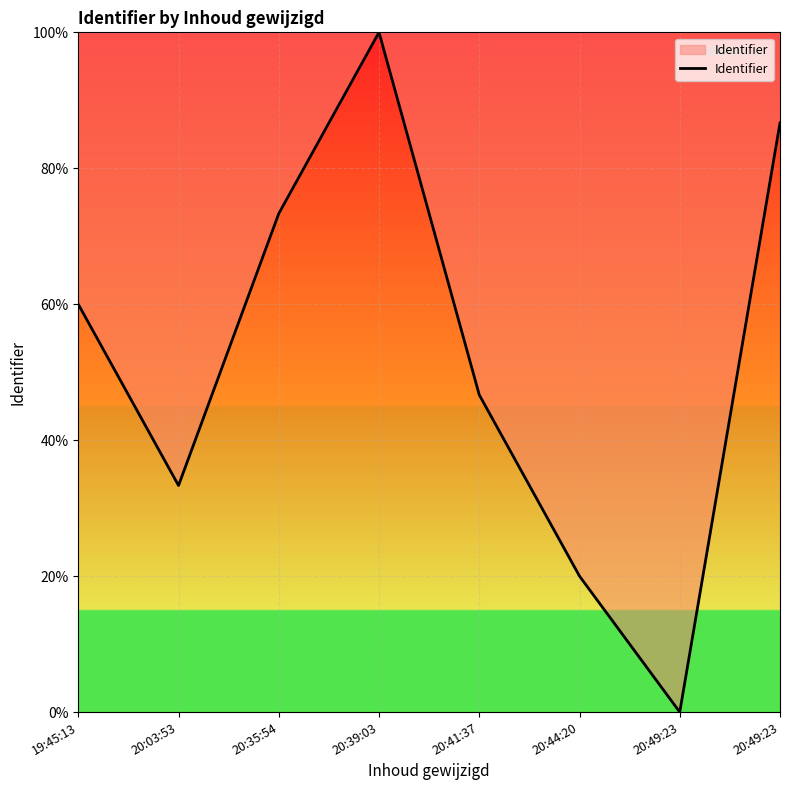

How many lines are shown in the chart?

1